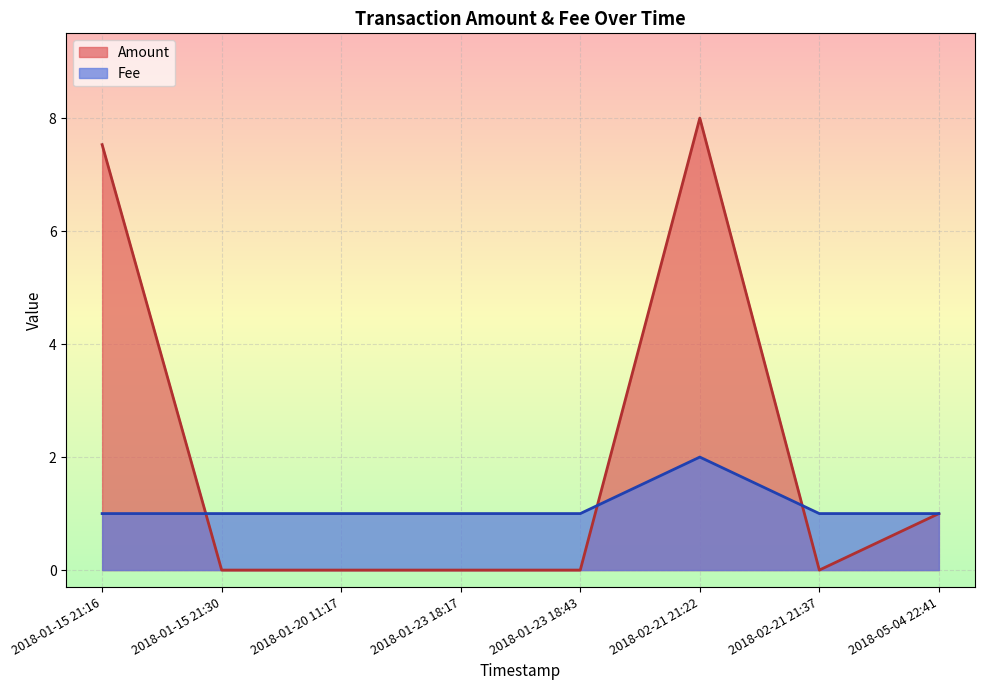

What is the label of the 3rd point from the right?

2018-02-21 21:22